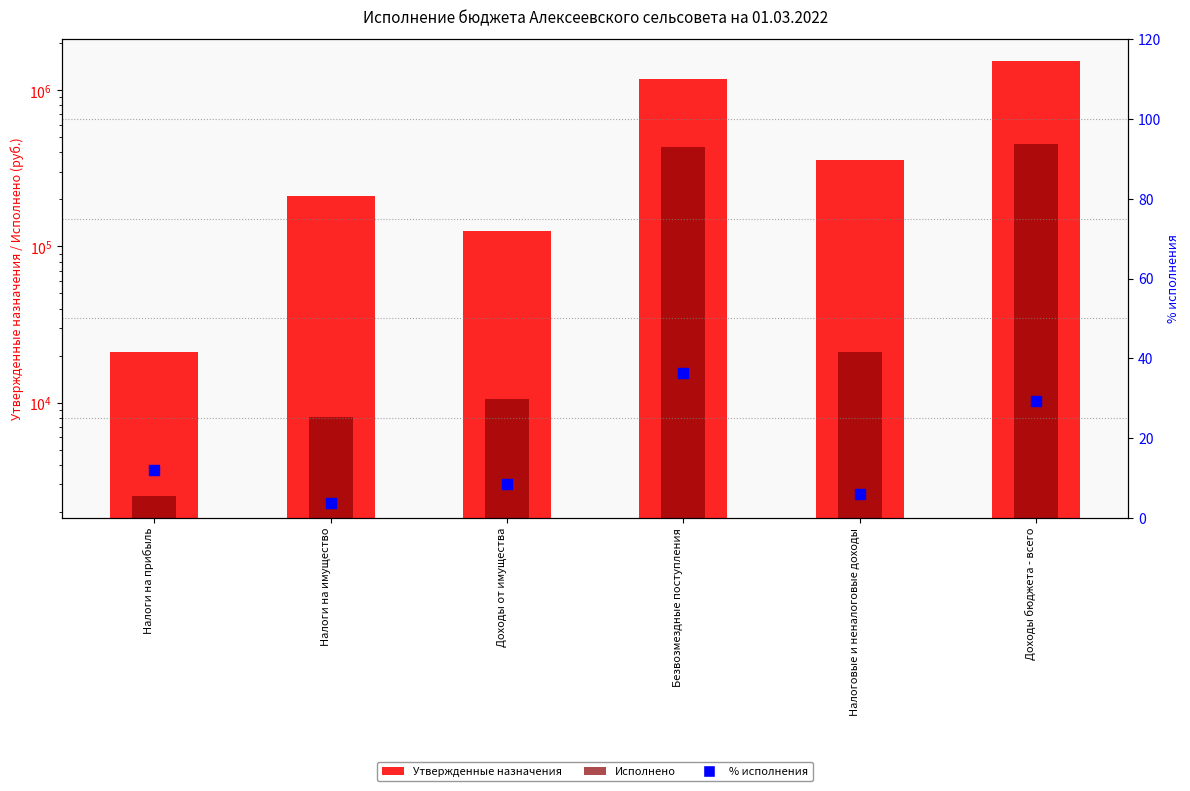

Which series has the largest total across all categories?

Утвержденные назначения